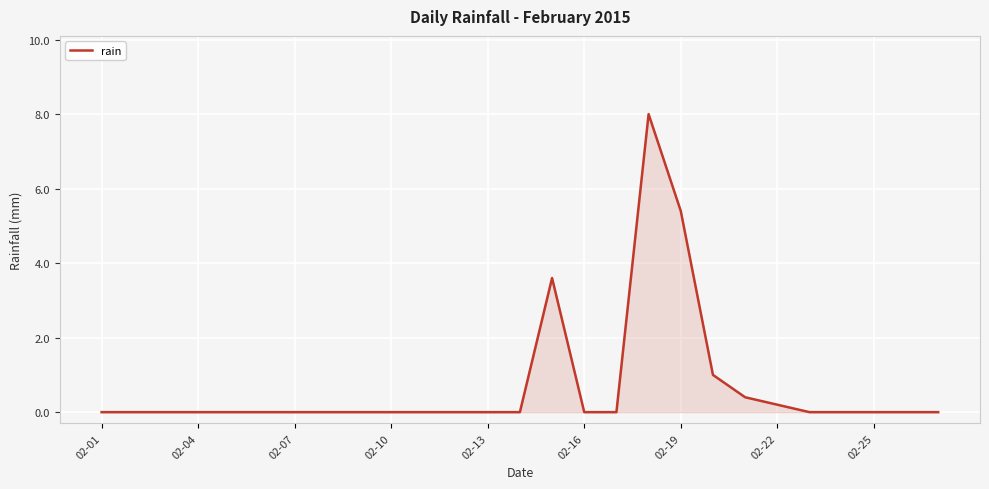

Does the chart display data point markers on the line(s)?

No